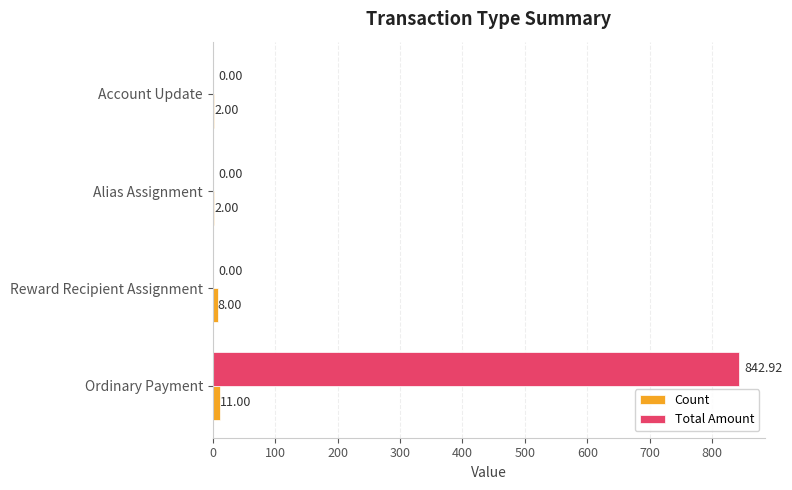

Which series has the largest total across all categories?

Total Amount